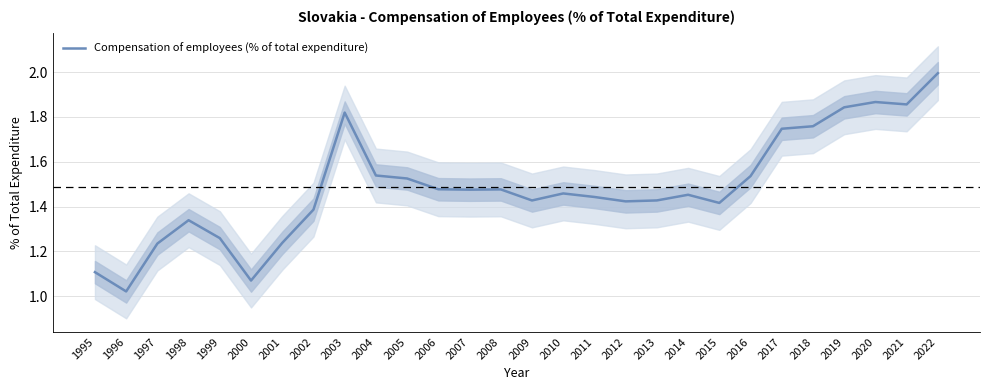

Does the chart have visible grid lines?

Yes